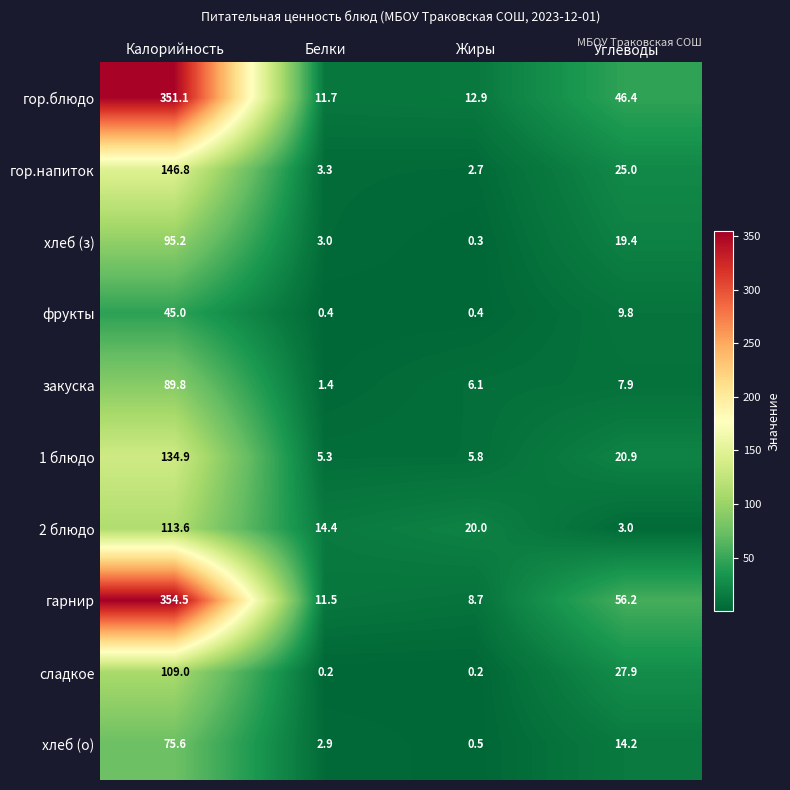

What is the difference between the maximum and minimum values in the фрукты series?

44.6